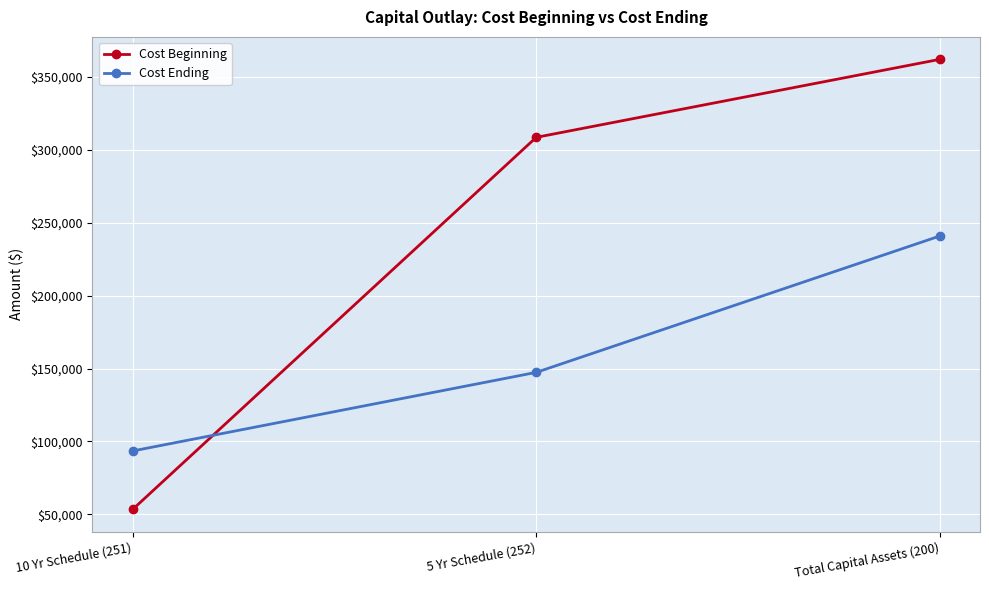

What is the sum of the Cost Ending values at Total Capital Assets (200) and 10 Yr Schedule (251)?

334438